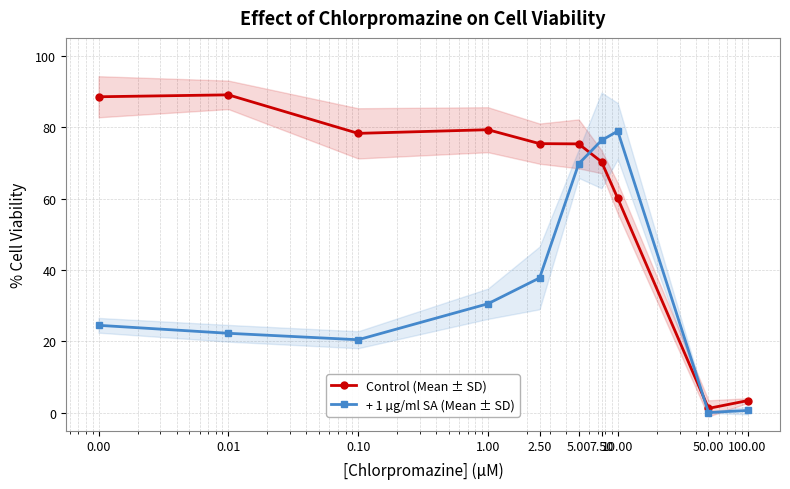

How many interior local peaks does the Control (Mean ± SD) series have?

2